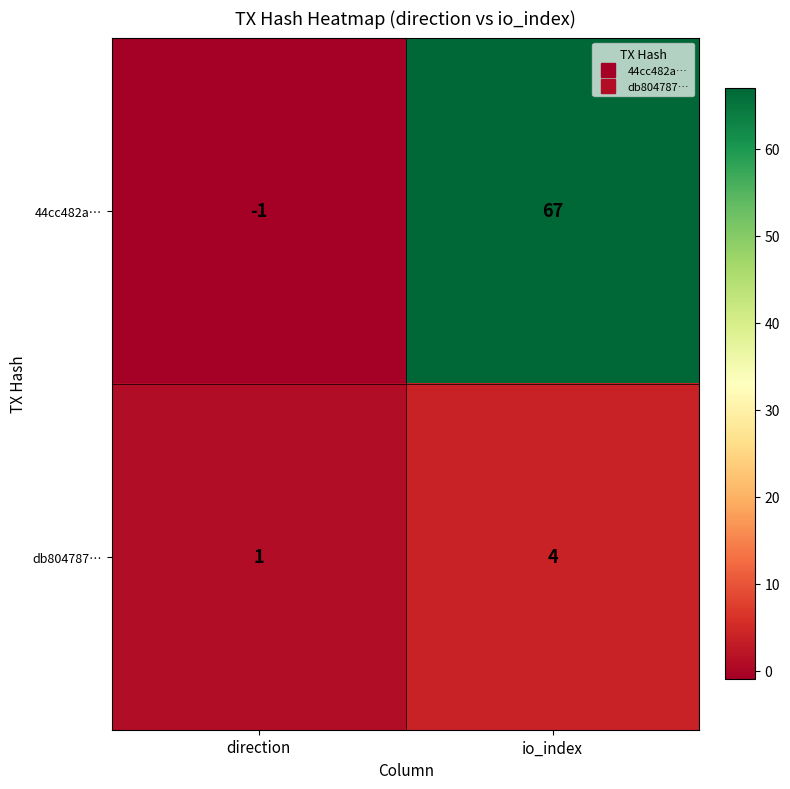

Rank the series by their maximum value, from highest to lowest.

44cc482a…, db804787…